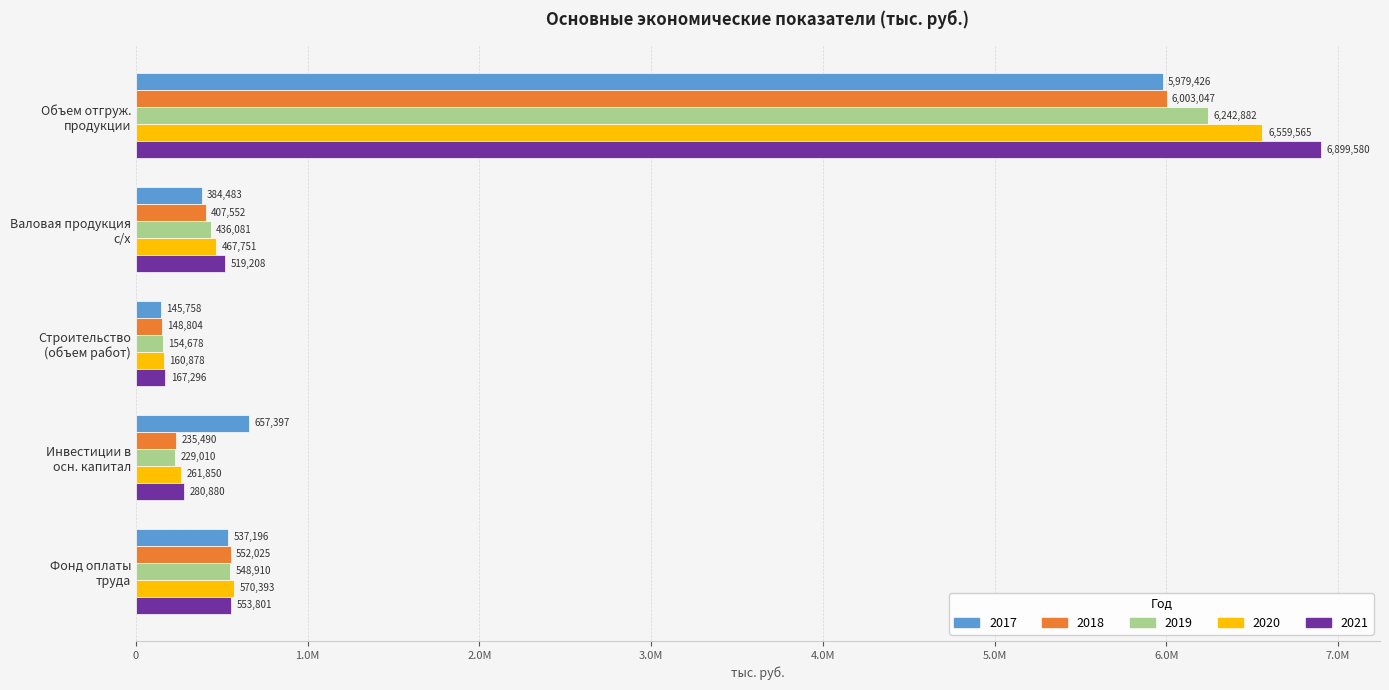

What are all the series names shown in the legend?

2017, 2018, 2019, 2020, 2021